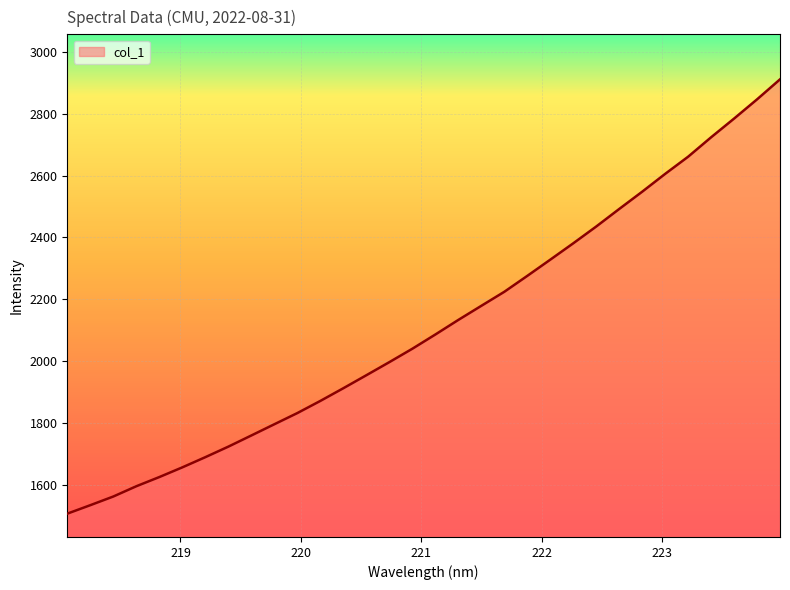

What is the minimum value shown in the chart?

1507.1